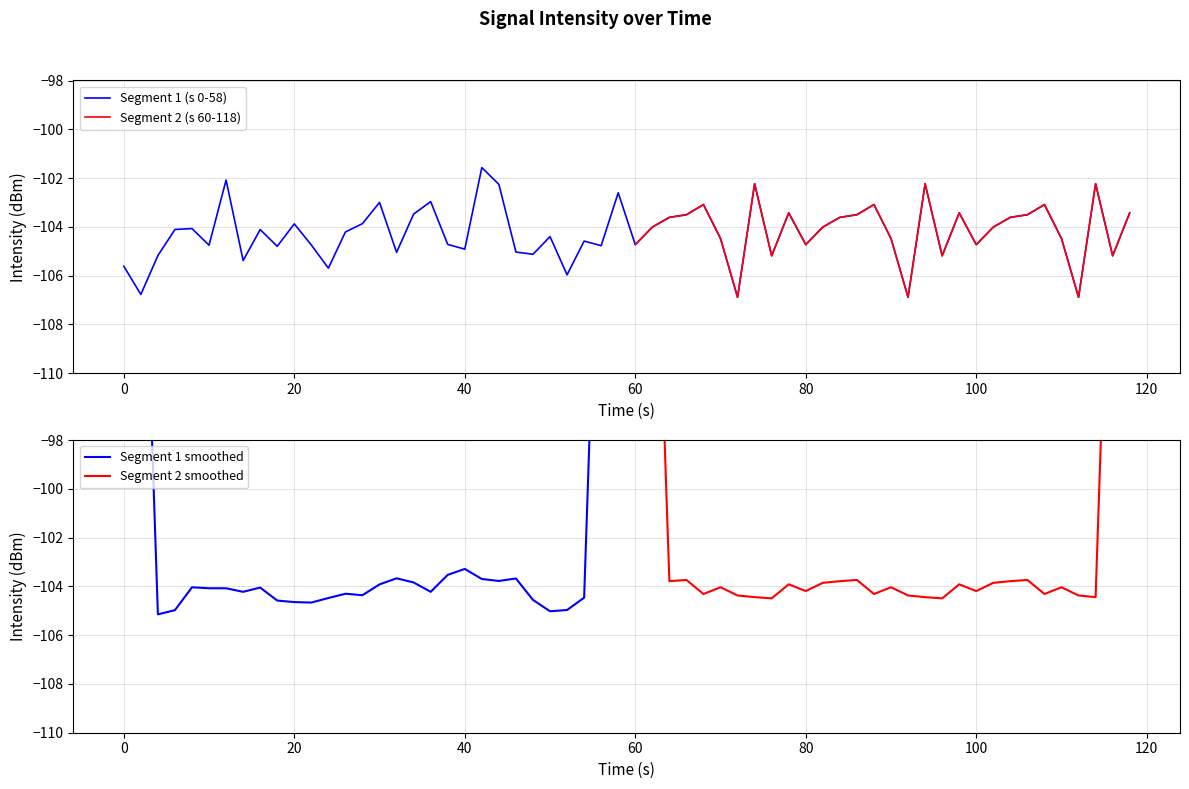

Is this an area chart (filled region under the line)?

No